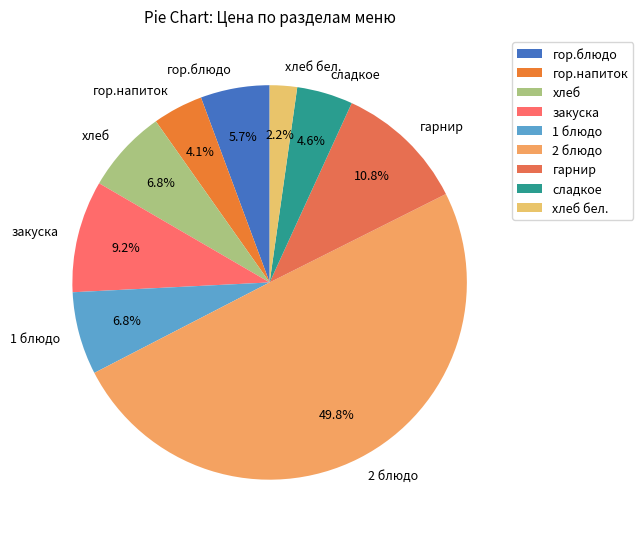

Is хлеб the majority of the pie?

No